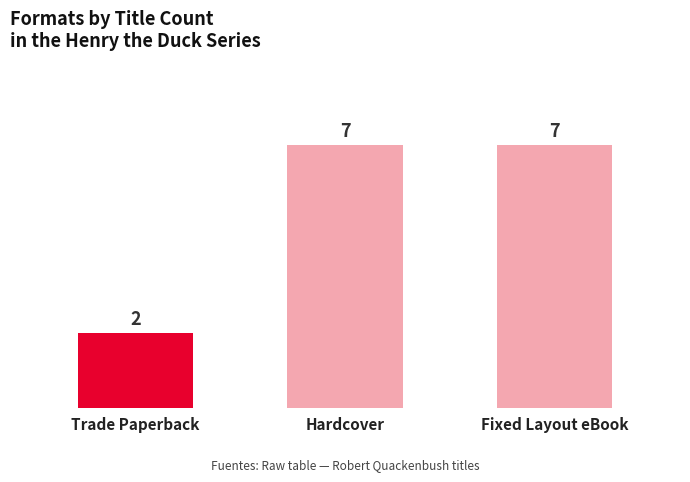

How many bars are there in total?

3